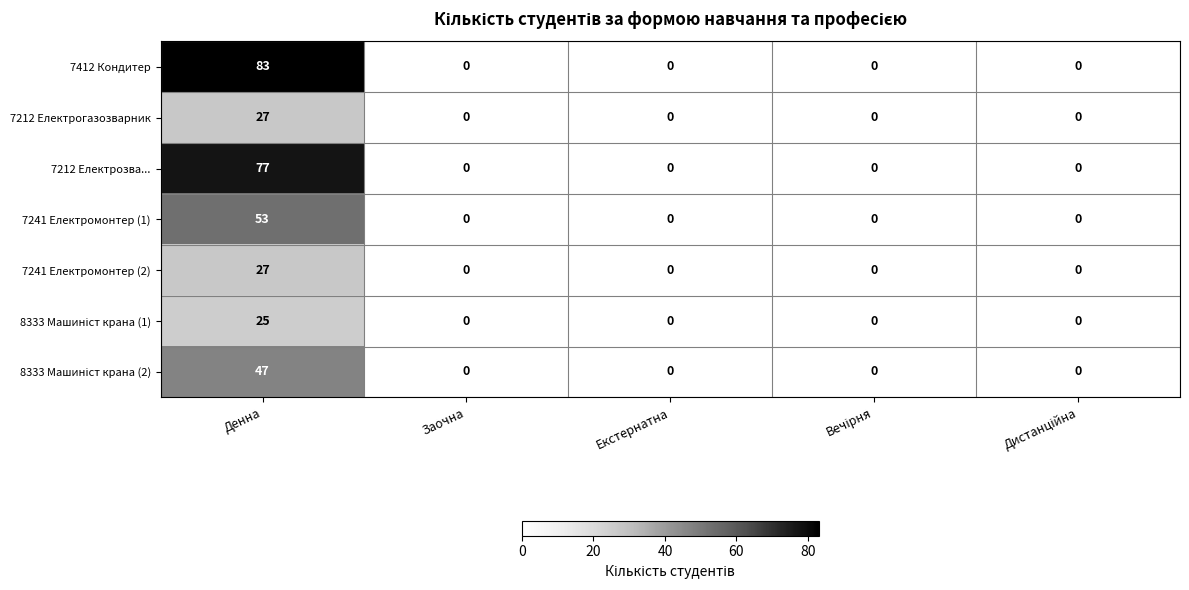

Which series has the largest total across all categories?

7412 Кондитер